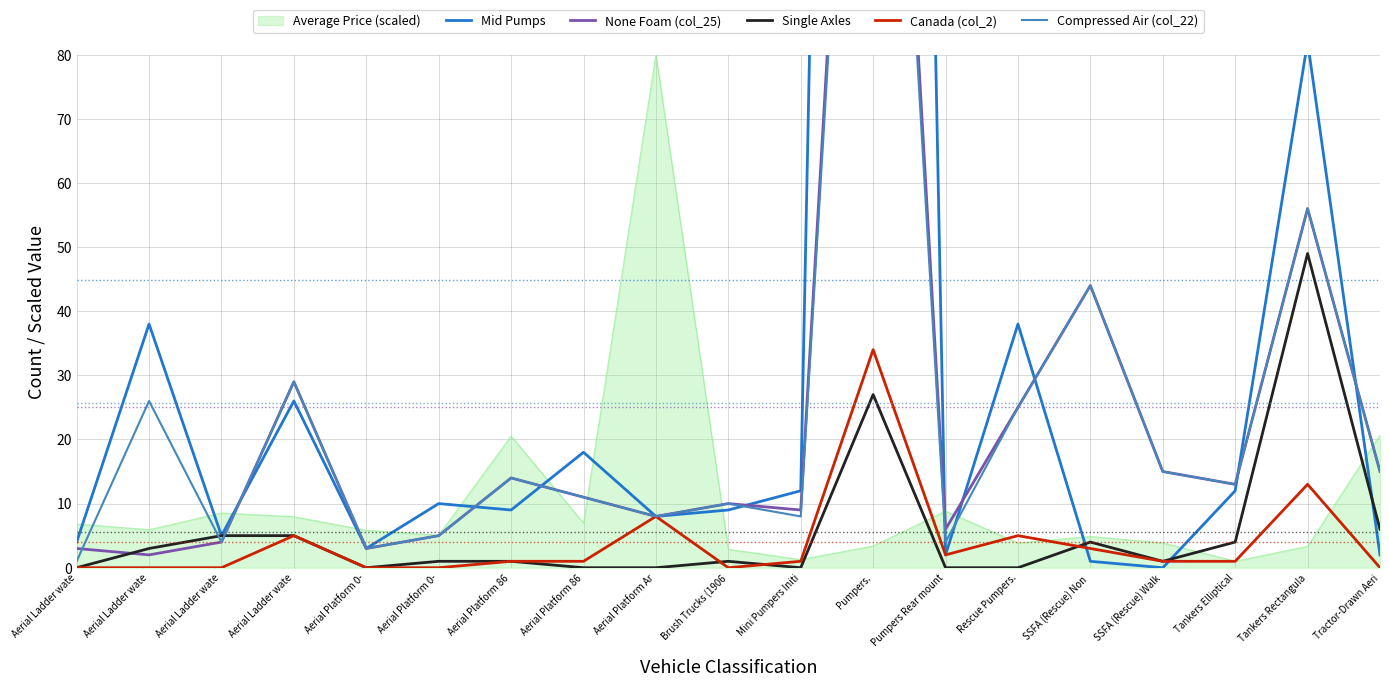

What is the sum of all None Foam (col_25) values?

475